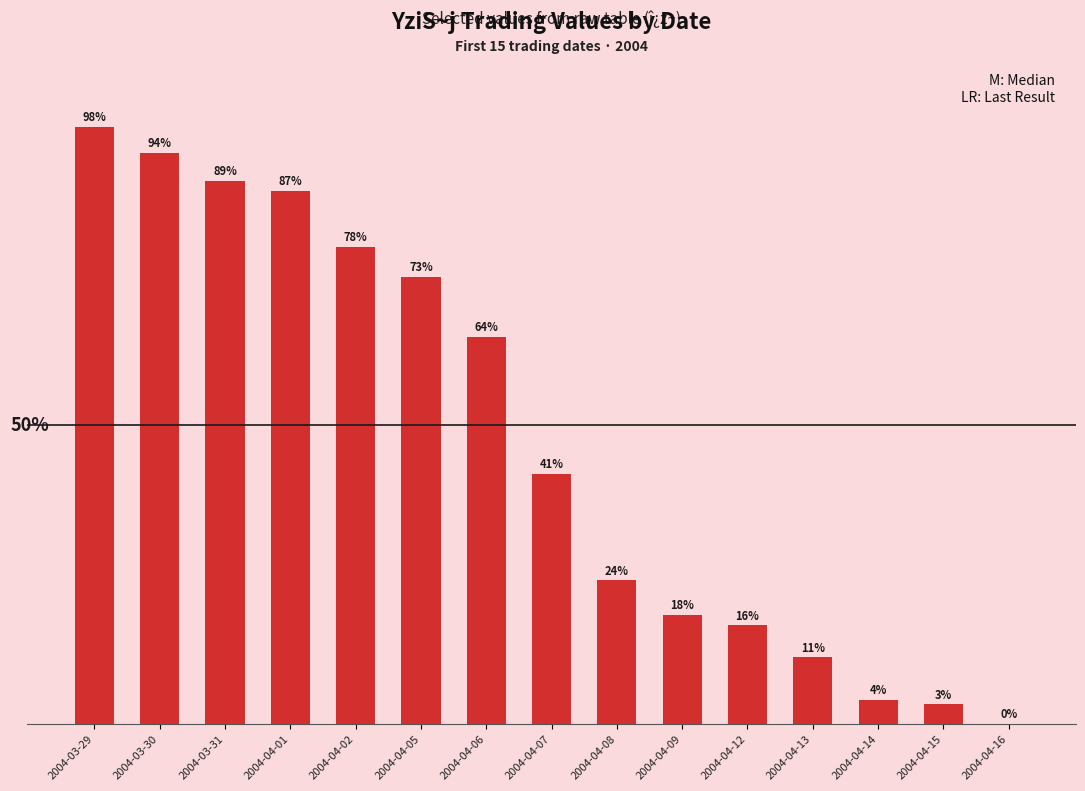

Reading left to right, list all the values displayed in this chart.

2004-03-29=98.0	2004-03-30=93.8	2004-03-31=89.2	2004-04-01=87.5	2004-04-02=78.3	2004-04-05=73.4	2004-04-06=63.6	2004-04-07=41.1	2004-04-08=23.5	2004-04-09=17.9	2004-04-12=16.2	2004-04-13=10.9	2004-04-14=3.9	2004-04-15=3.2	2004-04-16=0.0